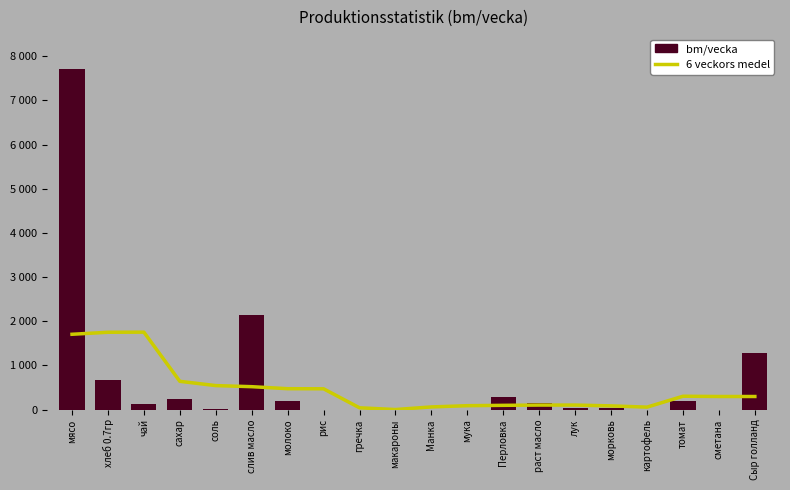

Reading left to right, list all the values displayed in this chart.

6 veckors medel: 1703.8	1749.6	1752.0	638.6	541.9	517.4	471.6	469.3	39.2	0.0	58.8	87.0	94.9	101.0	101.0	82.5	54.3	301.2	295.1	295.1
bm/vecka: 7717.5	679.0	122.5	229.1	11.8	2150.6	195.8	0.0	0.0	0.0	0.0	0.0	294.0	140.9	39.7	30.6	0.0	201.3	0.0	1274.0